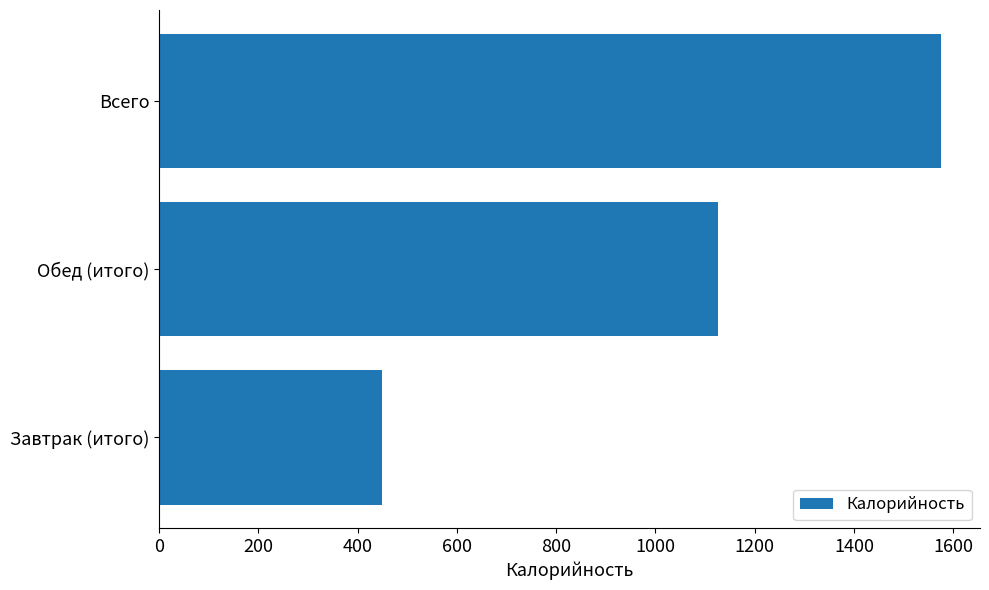

Rank the categories by value from highest to lowest.

Всего, Обед (итого), Завтрак (итого)